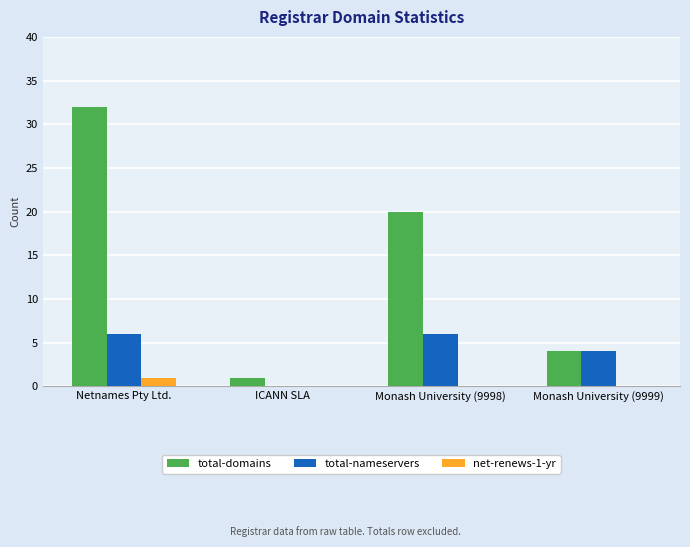

How many groups of bars are there?

4